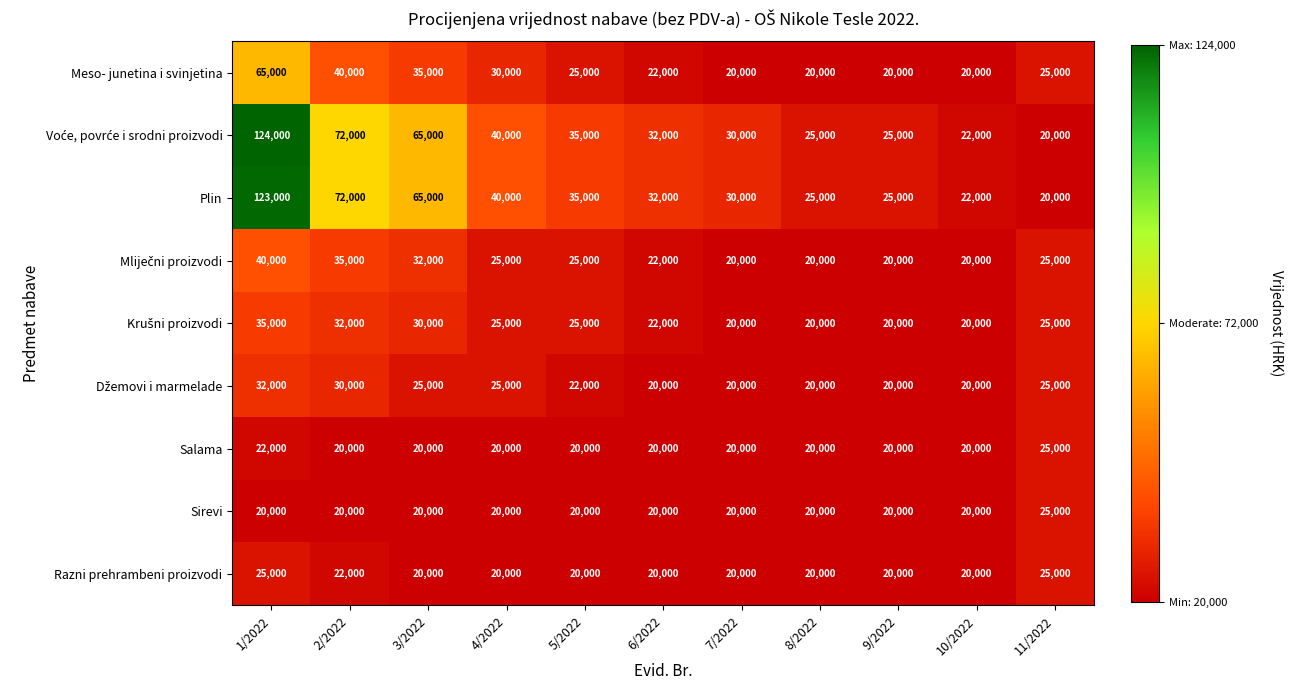

What is the total value across all series at 7/2022?

200000